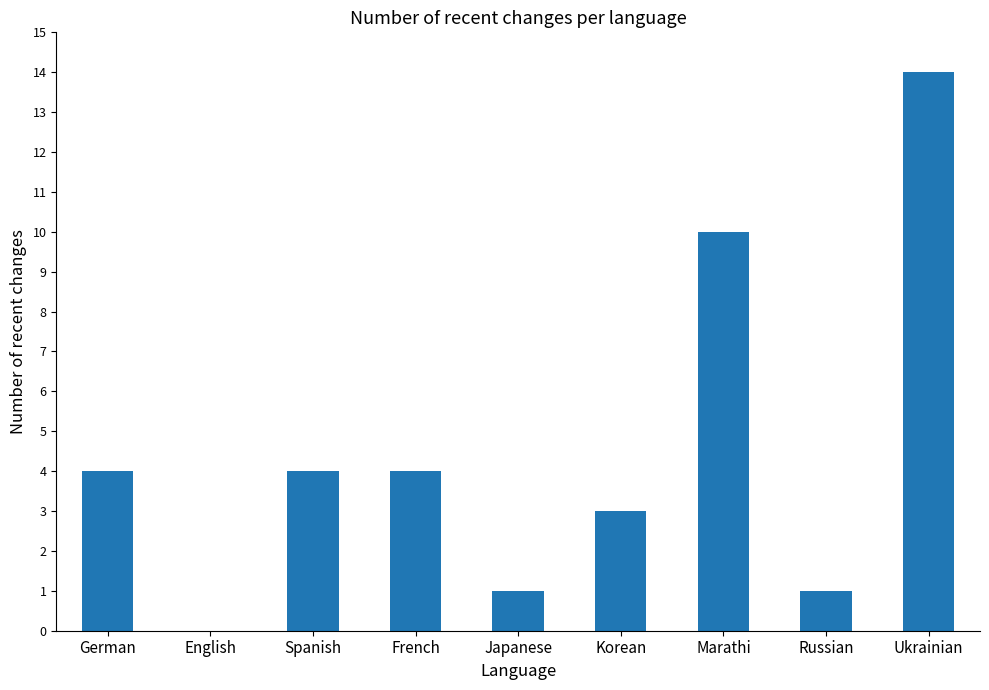

Approximately how many times larger is the value at French compared to Spanish?

1.0